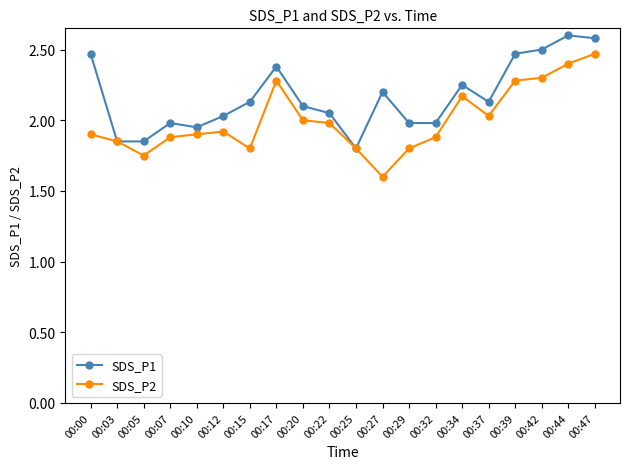

Is it true that SDS_P2 equals 1.9 at 00:00?

True